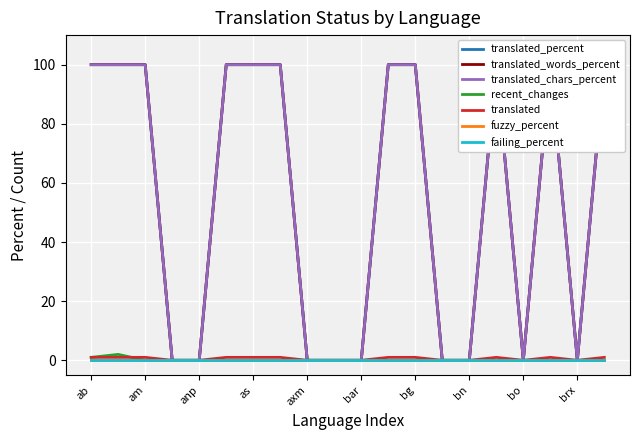

Which series has the largest range (max minus min)?

translated_percent